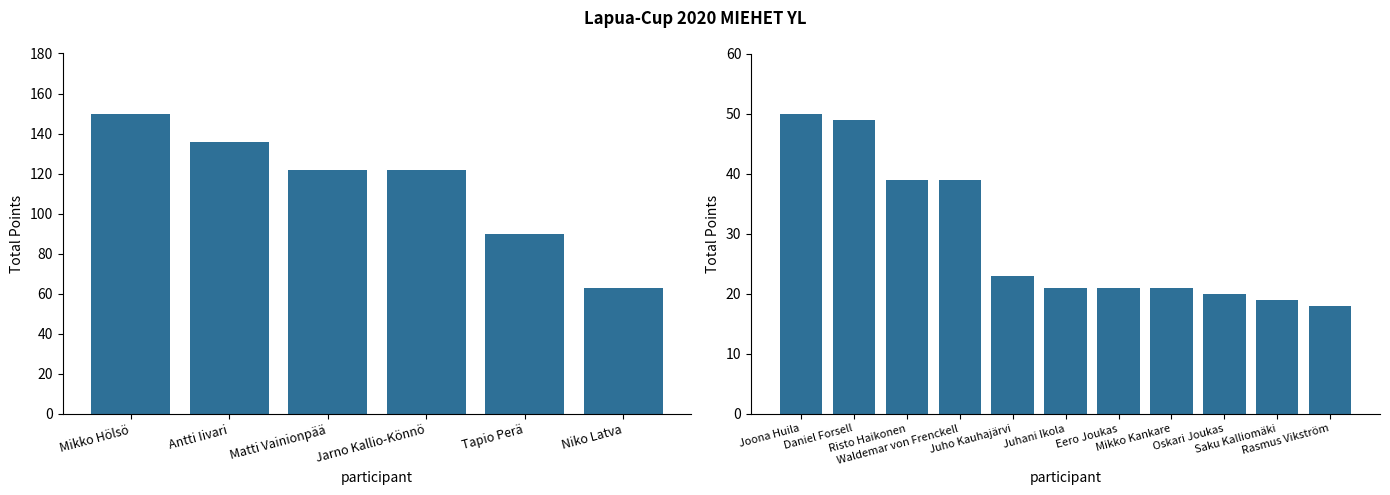

What is the value of the 8th bar from the left?

21